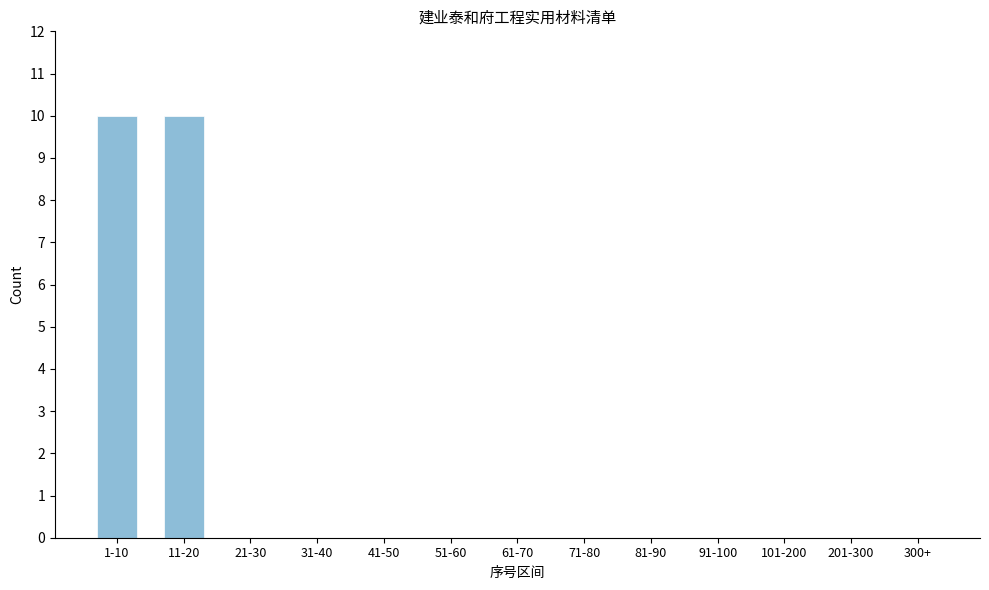

Reading left to right, what are all the values shown in this chart?

1-10=10	11-20=10	21-30=0	31-40=0	41-50=0	51-60=0	61-70=0	71-80=0	81-90=0	91-100=0	101-200=0	201-300=0	300+=0